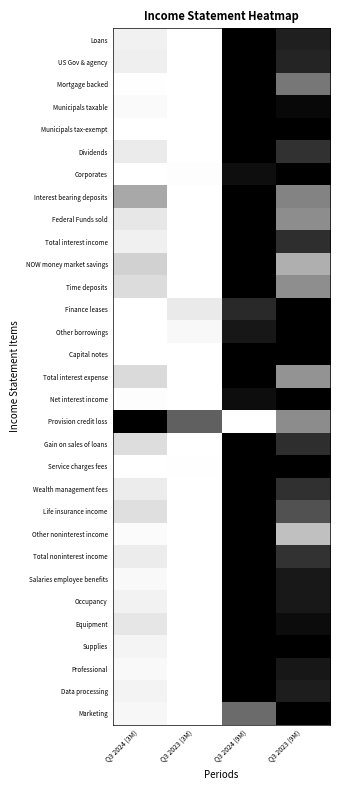

Which category has the highest value across all series?

Q3 2024 (9M)